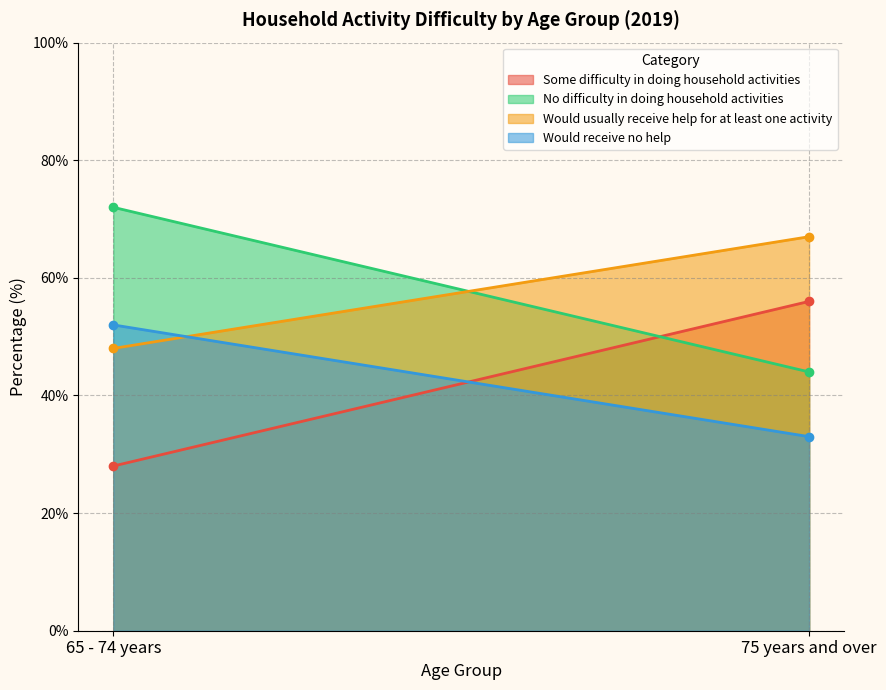

Which series changed the most between 65 - 74 years and 75 years and over?

Some difficulty in doing household activities